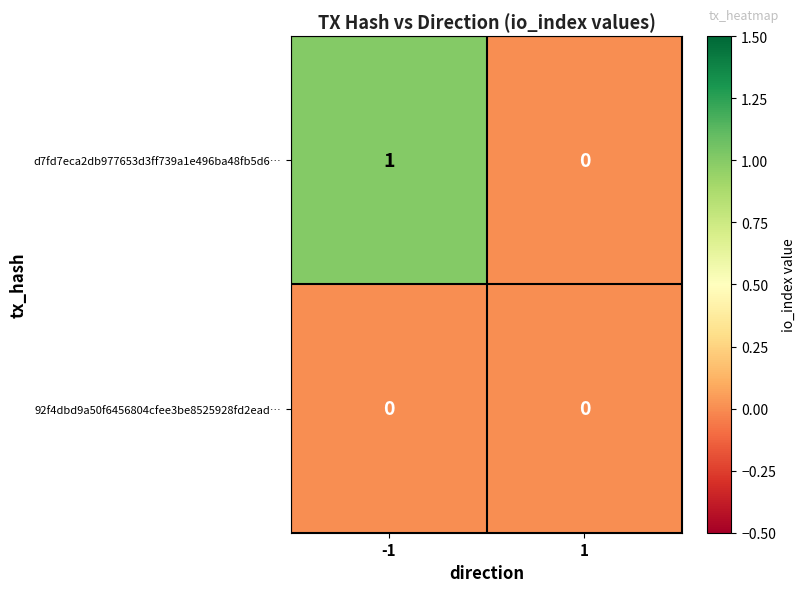

Which series has the largest total across all categories?

d7fd7eca2db977653d3ff739a1e496ba48fb5d6…